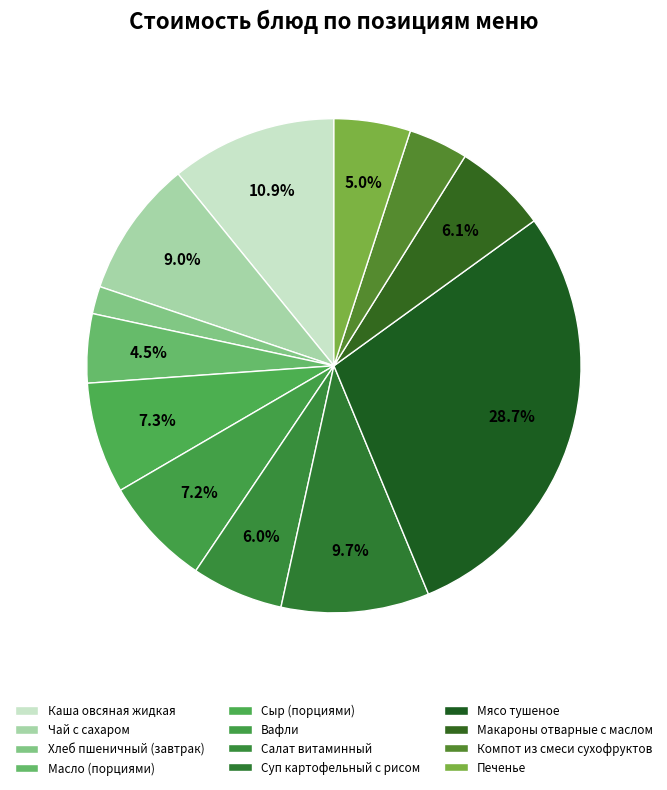

Which category has the biggest portion of the pie?

Мясо тушеное